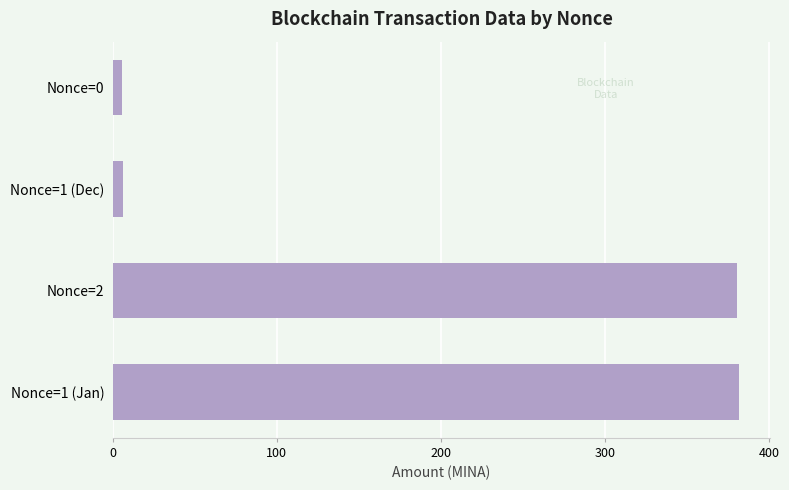

What is the difference between the second highest and second lowest values?

374.1